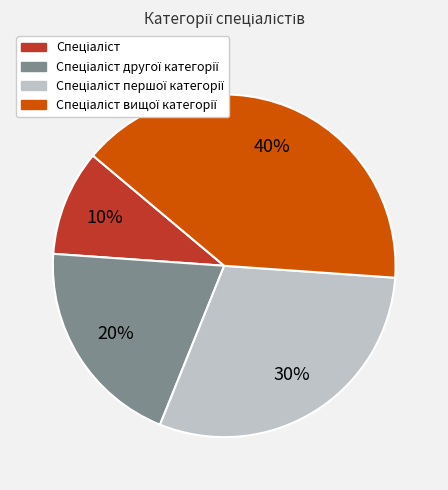

To the nearest percent, what is the difference between the largest and smallest slice percentages?

30%